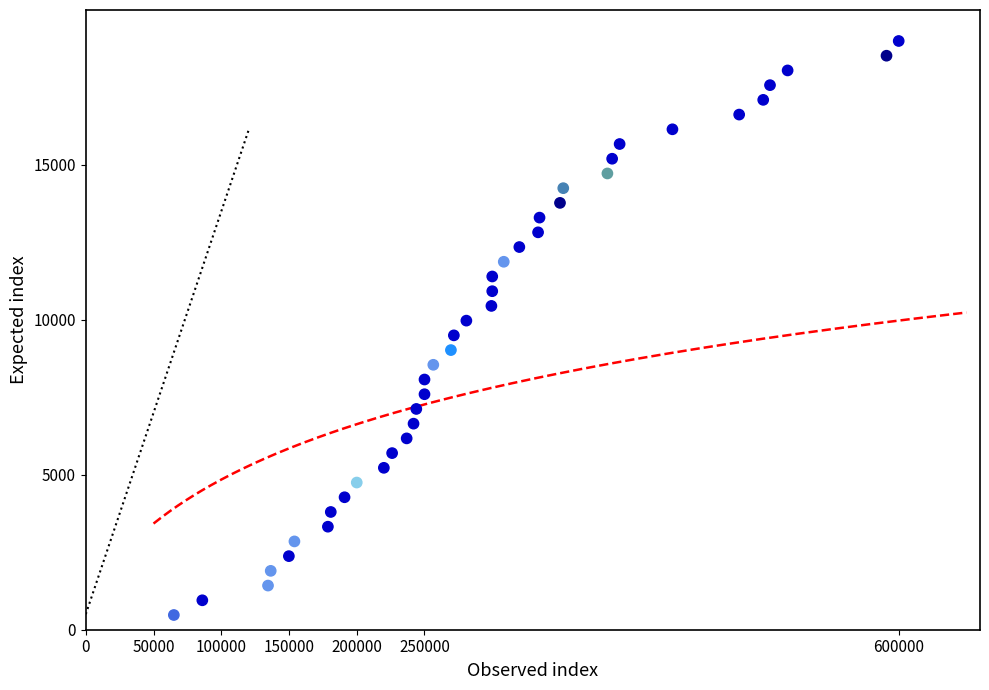

What is the range of Y values (max minus min)?

18525